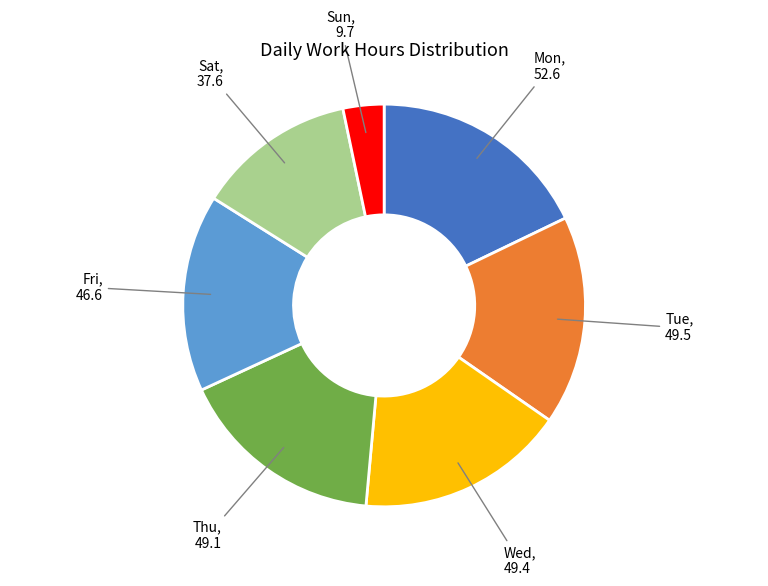

Does Mon account for over 50% of the chart?

No